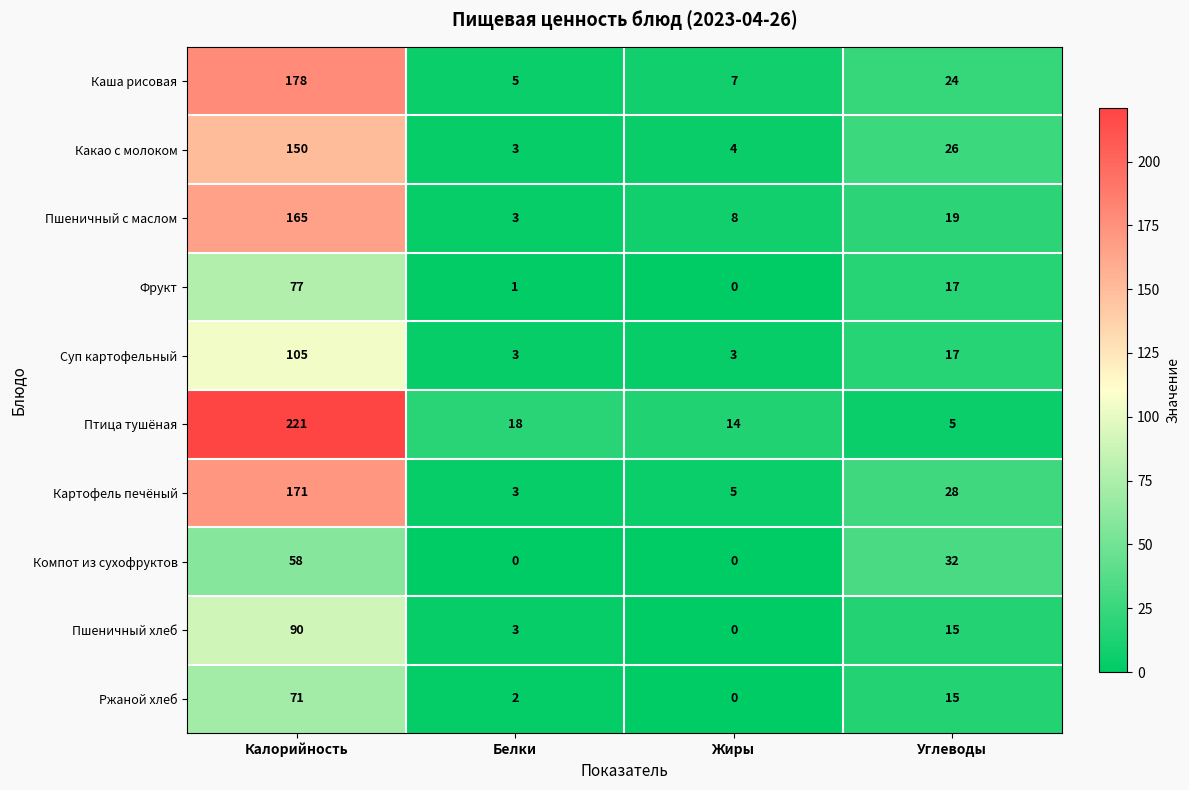

How many data points in Пшеничный с маслом are less than 19?

2